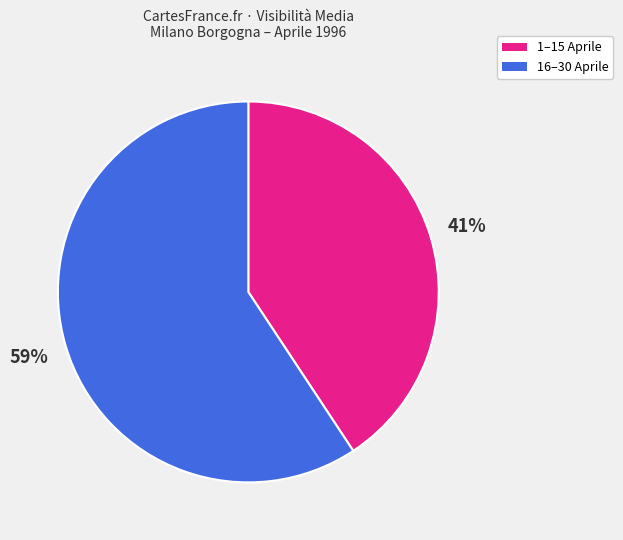

Is there a majority slice in this chart?

Yes